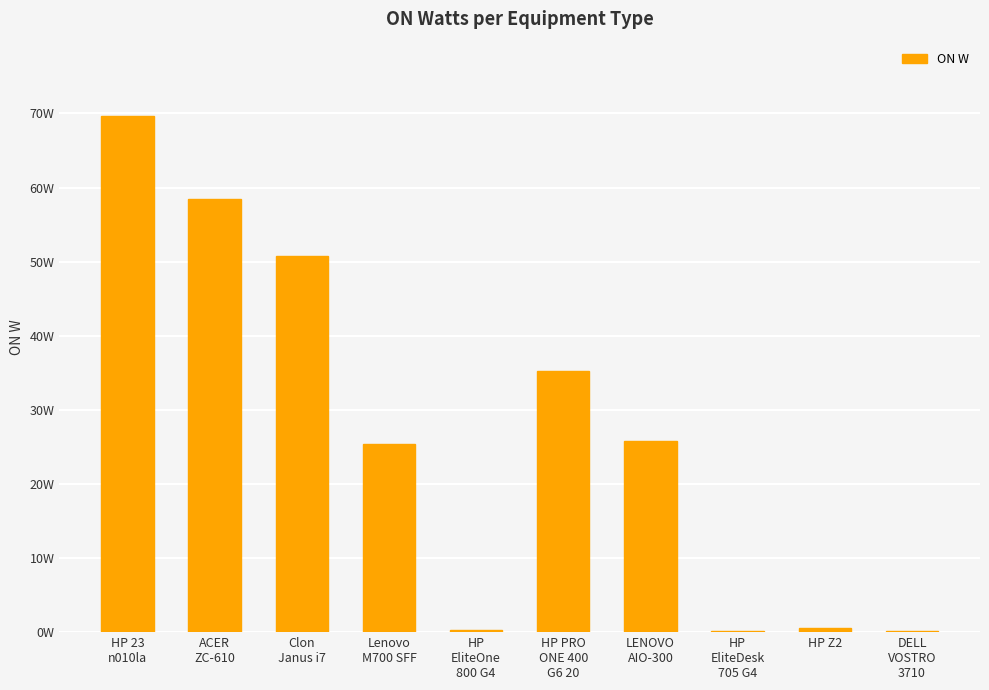

True or false: the data shows 35.2 at HP PRO
ONE 400
G6 20.

True